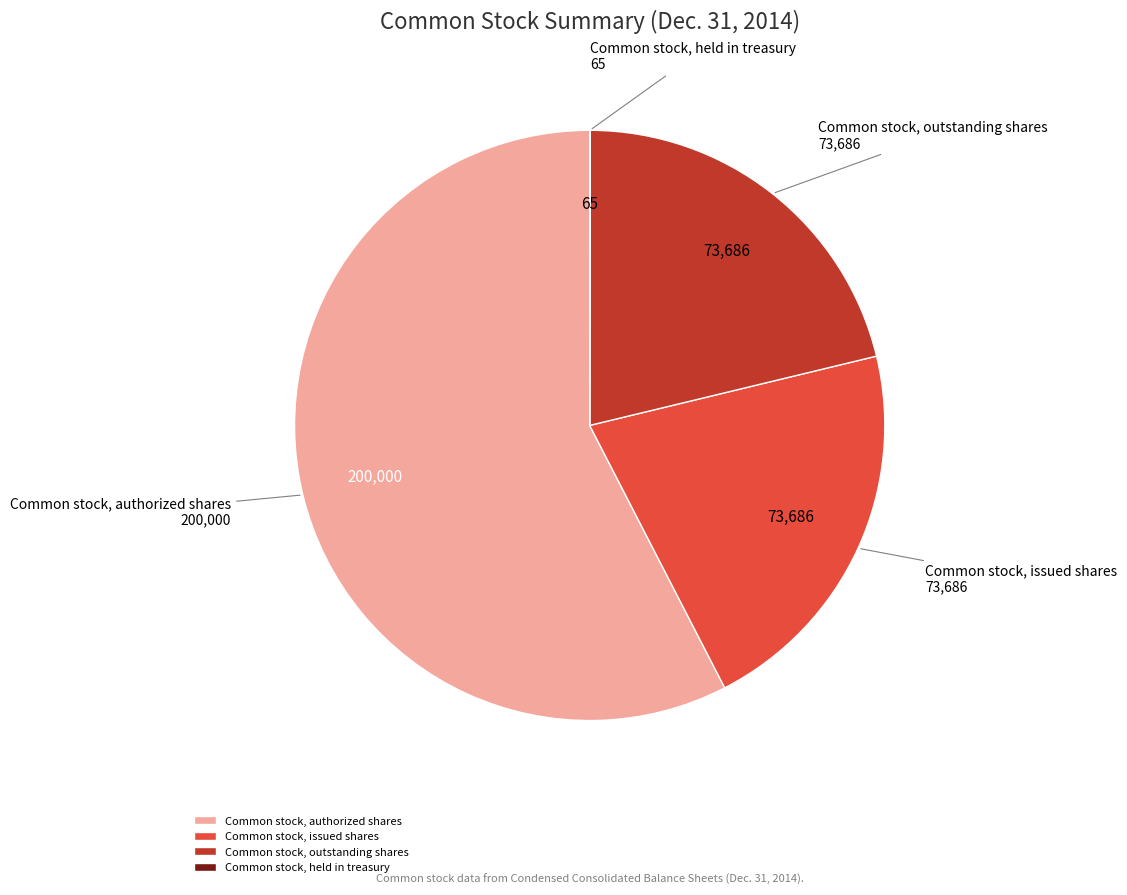

Which slice represents more than half of the pie?

Common stock, authorized shares